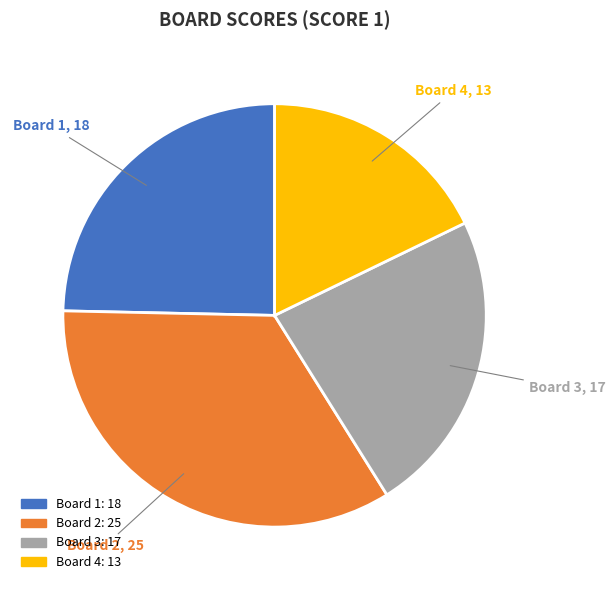

Is there a majority slice in this chart?

No